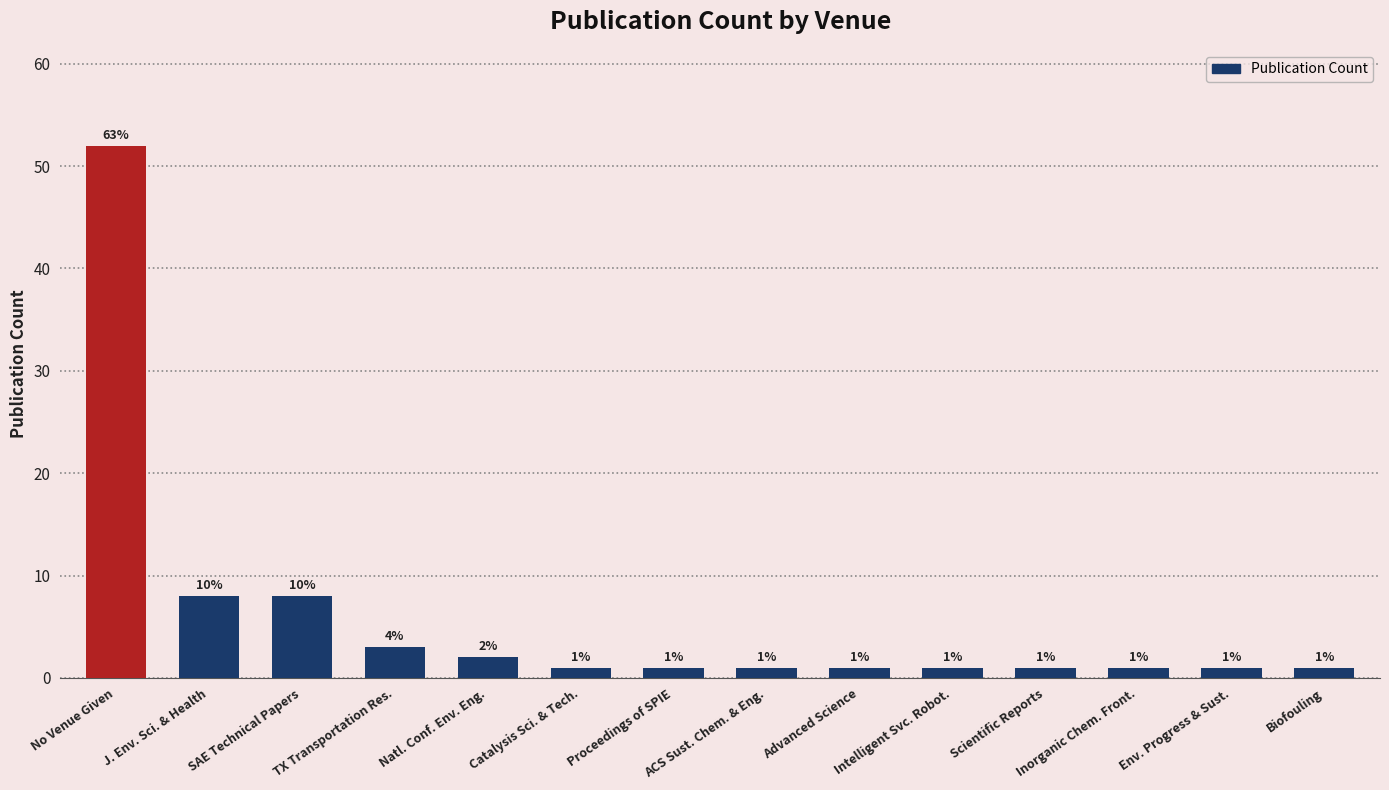

Which has a higher value, Natl. Conf. Env. Eng. or Catalysis Sci. & Tech.?

Natl. Conf. Env. Eng.